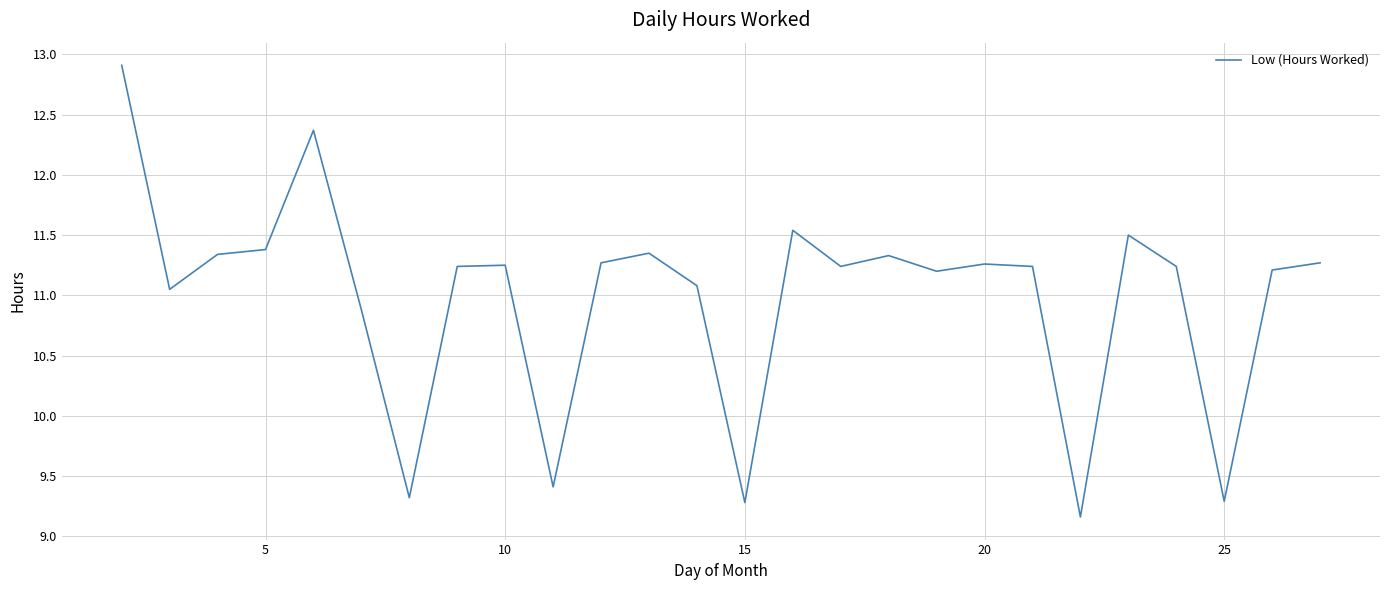

What is the greatest value displayed?

12.9